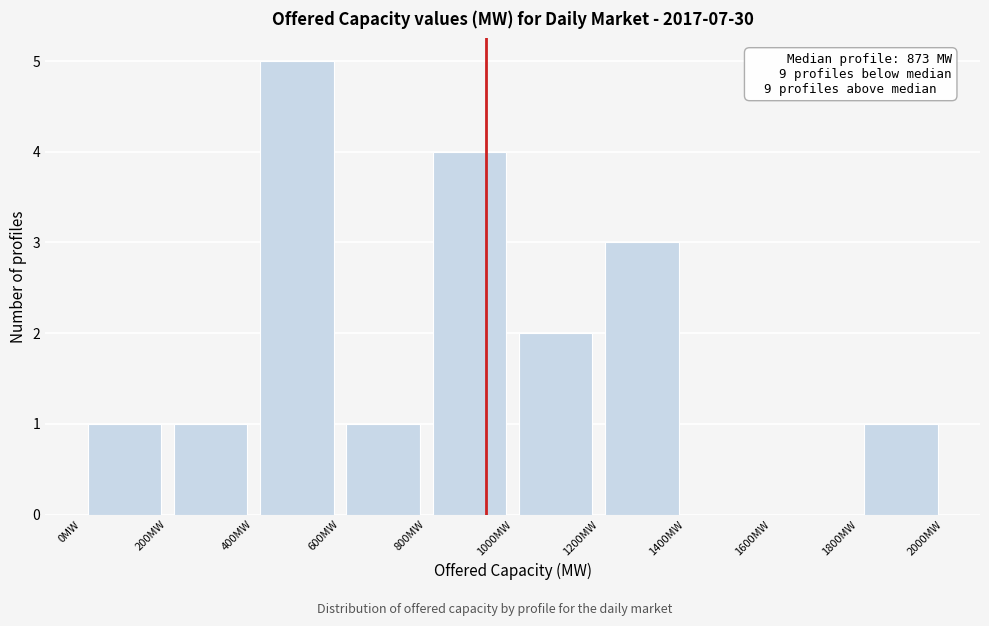

Which range on the x-axis has the tallest bar?

400 to 600